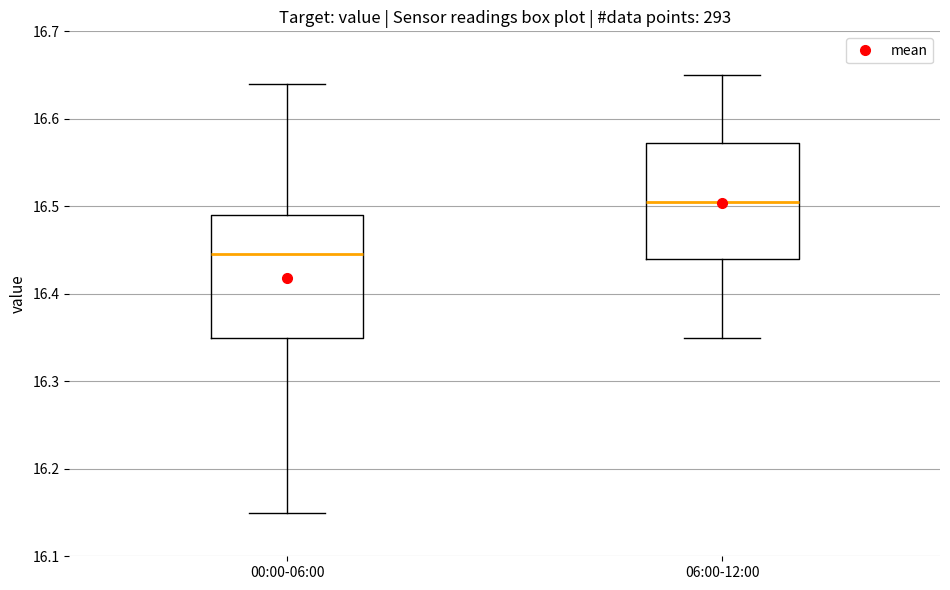

Reading left to right, read every box against the y-axis: the position of its median line, the range the box covers, and the ends of its whiskers. The values are not printed on the chart, so give them approximately, as read against the axis.

00:00-06:00: median 16.45, box 16.35 to 16.49, whiskers 16.15 to 16.64
06:00-12:00: median 16.51, box 16.44 to 16.57, whiskers 16.35 to 16.65